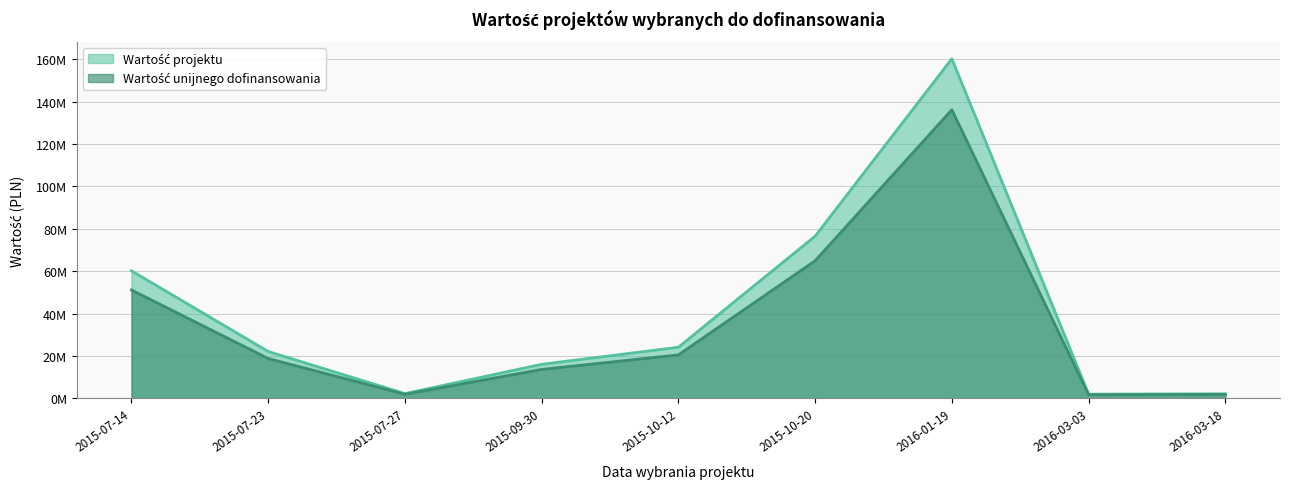

At which category is the sum across all series the highest?

2016-01-19